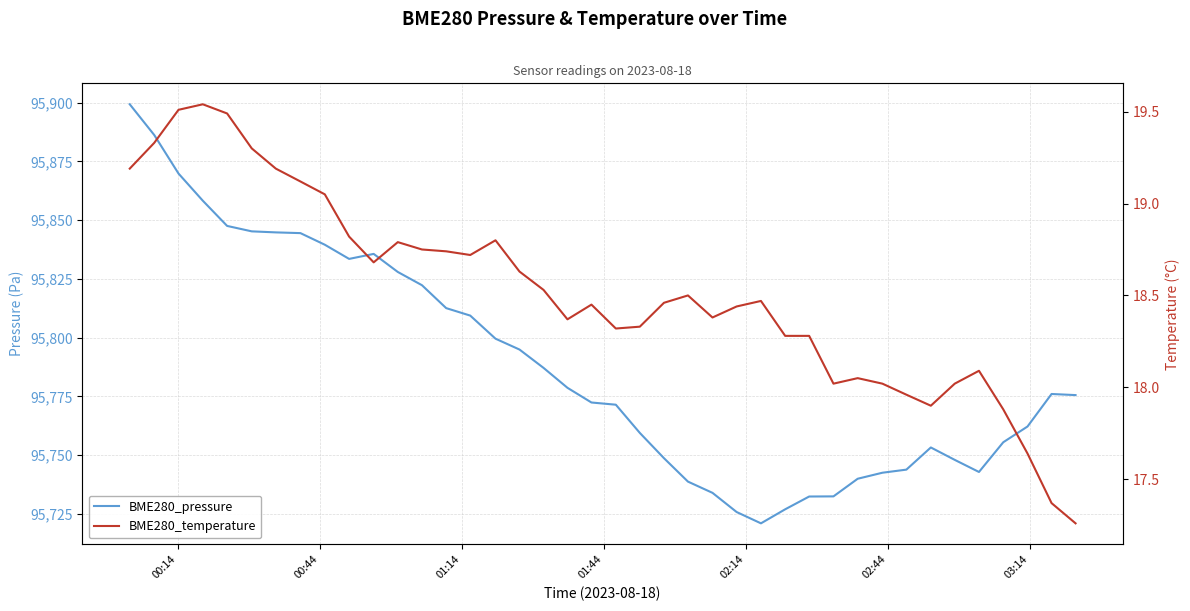

Does the chart display data point markers on the line(s)?

No